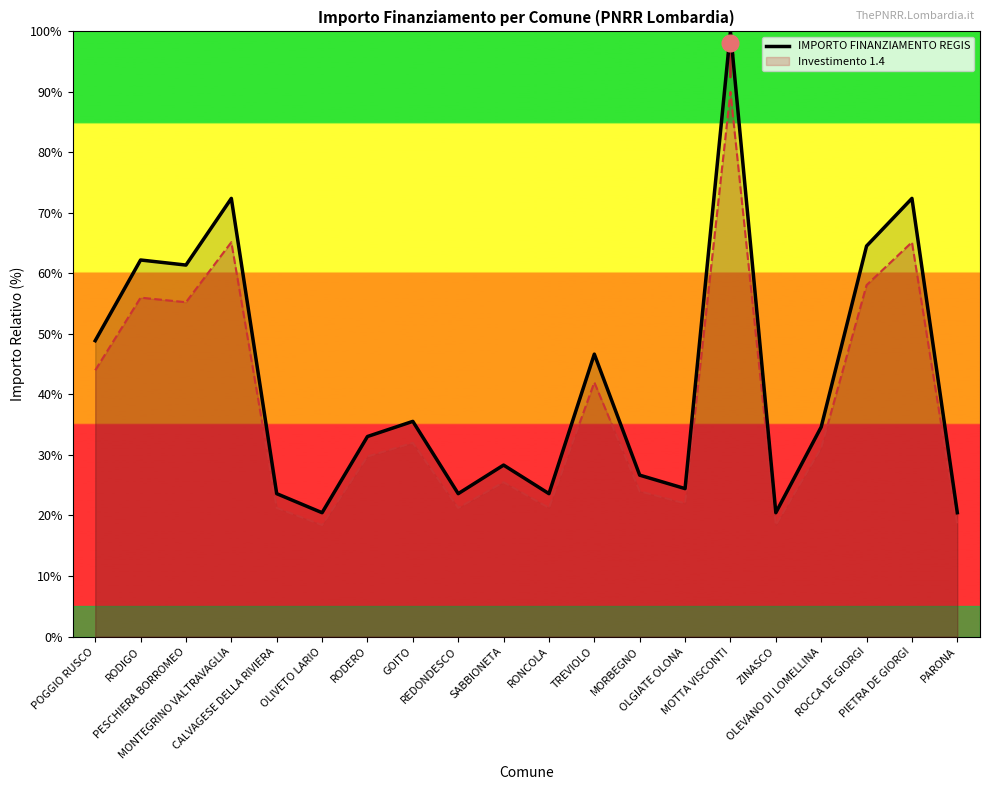

How many points are higher than both their immediate neighbors (excluding endpoints)?

7